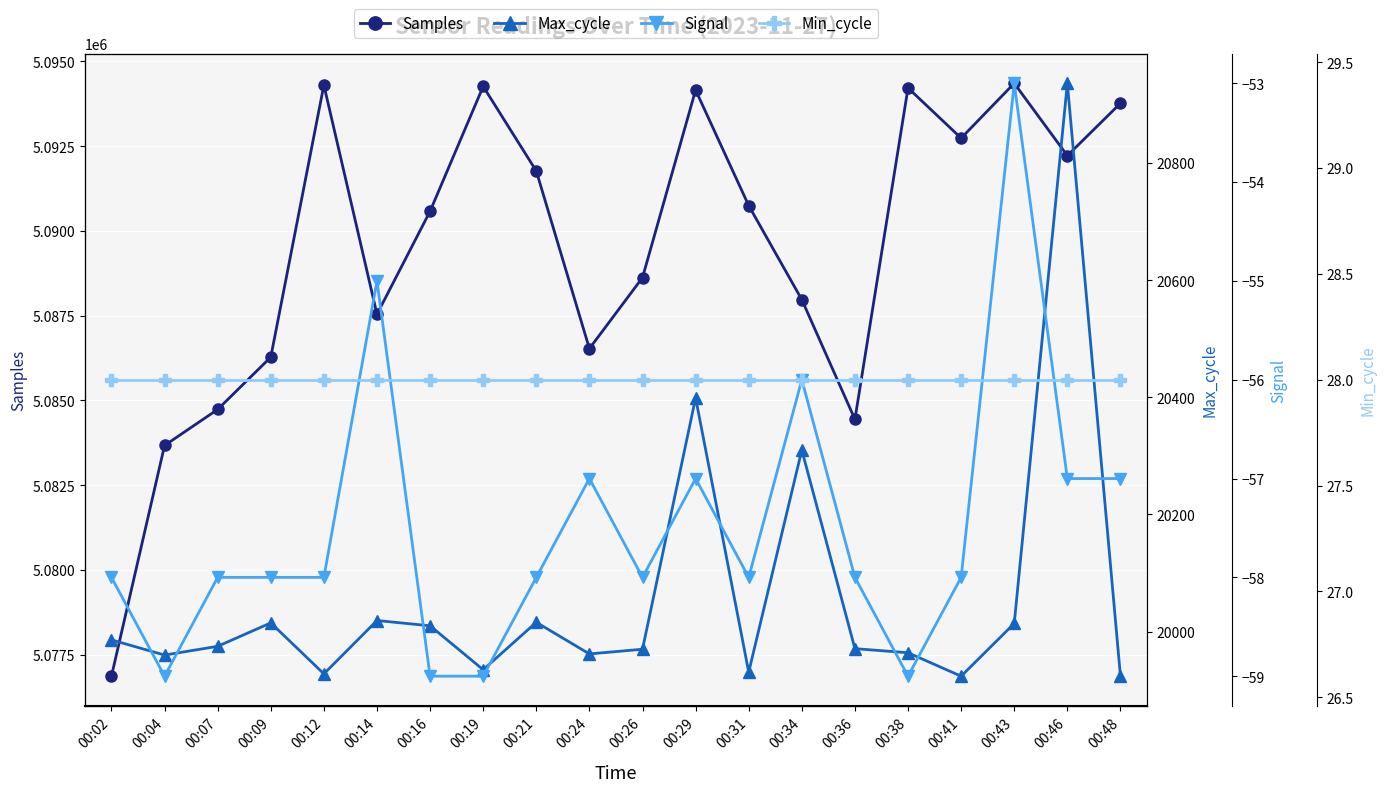

What is the value of the Samples point at the 14th from the left?

5087974